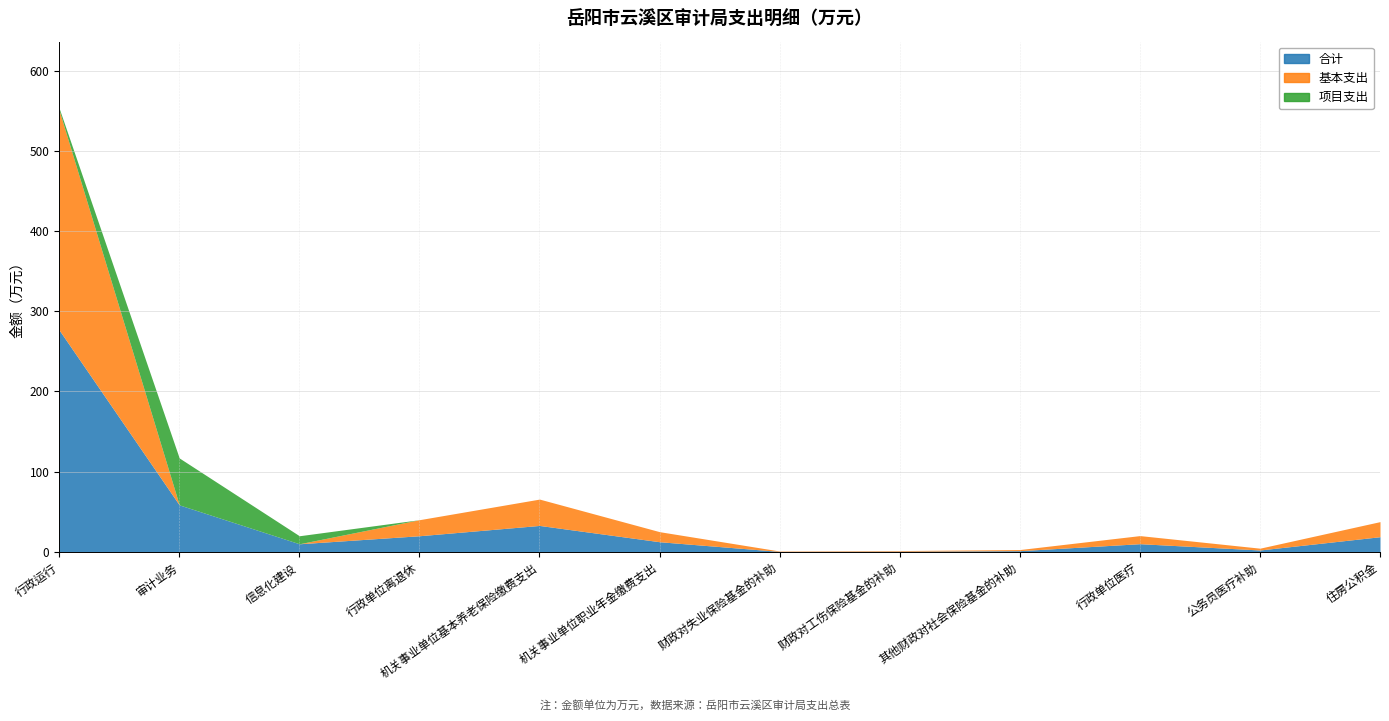

Reading right to left, what are all the values shown in this chart?

合计: 18.8	2.3	10.1	1.4	0.8	0.5	12.5	32.9	20.0	10.0	58.5	276.5
基本支出: 18.8	2.3	10.1	1.4	0.8	0.5	12.5	32.9	20.0	0.0	0.0	273.8
项目支出: 0.0	0.0	0.0	0.0	0.0	0.0	0.0	0.0	0.0	10.0	58.5	2.7